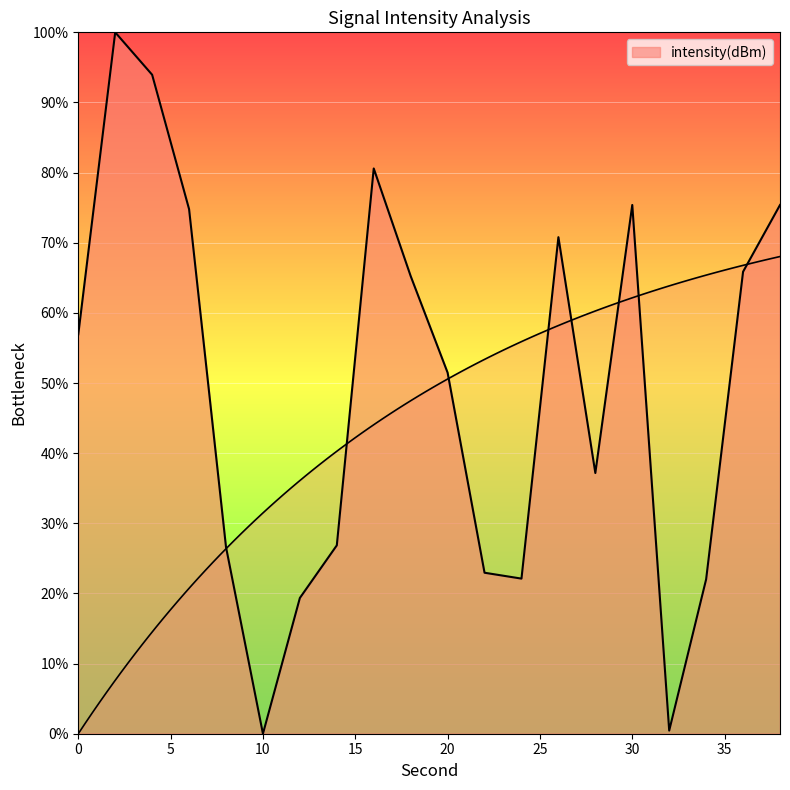

What is the sum of the values at 8 and 28?

63.8